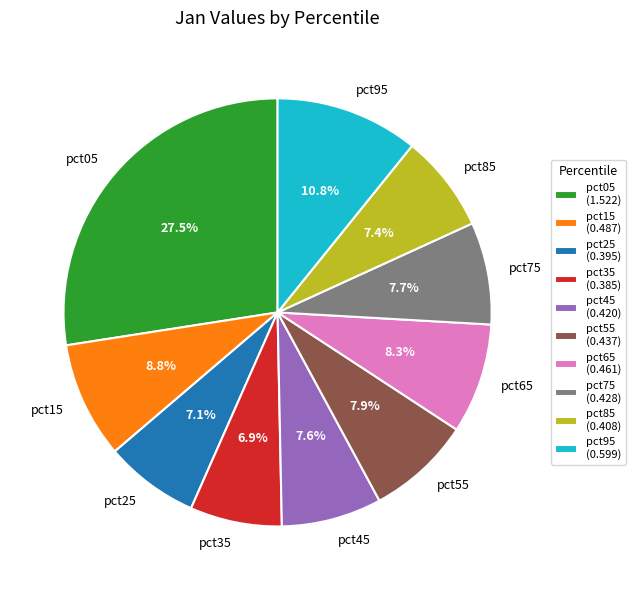

Does pct75 represent more than half of the total?

No